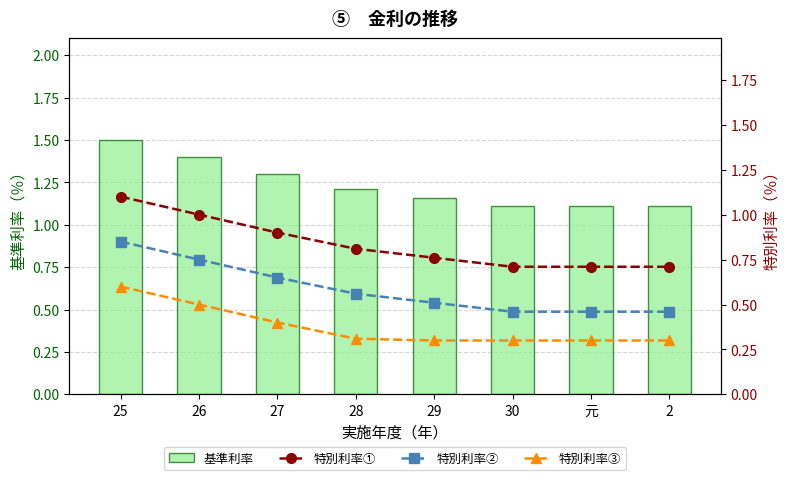

What is the greatest value displayed?

1.5